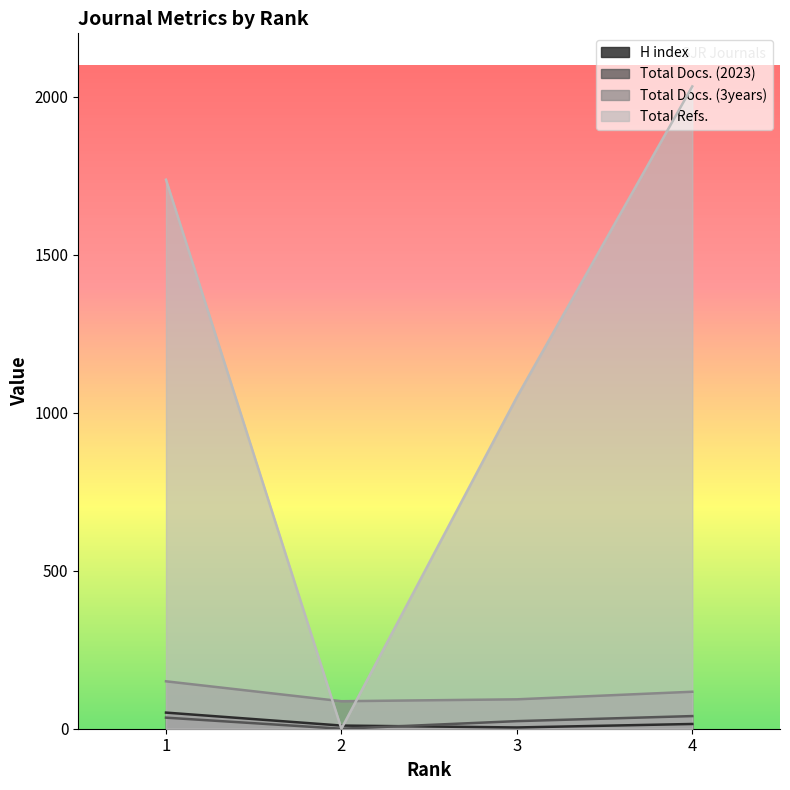

What is the difference between the maximum and second lowest values in the H index series?

41